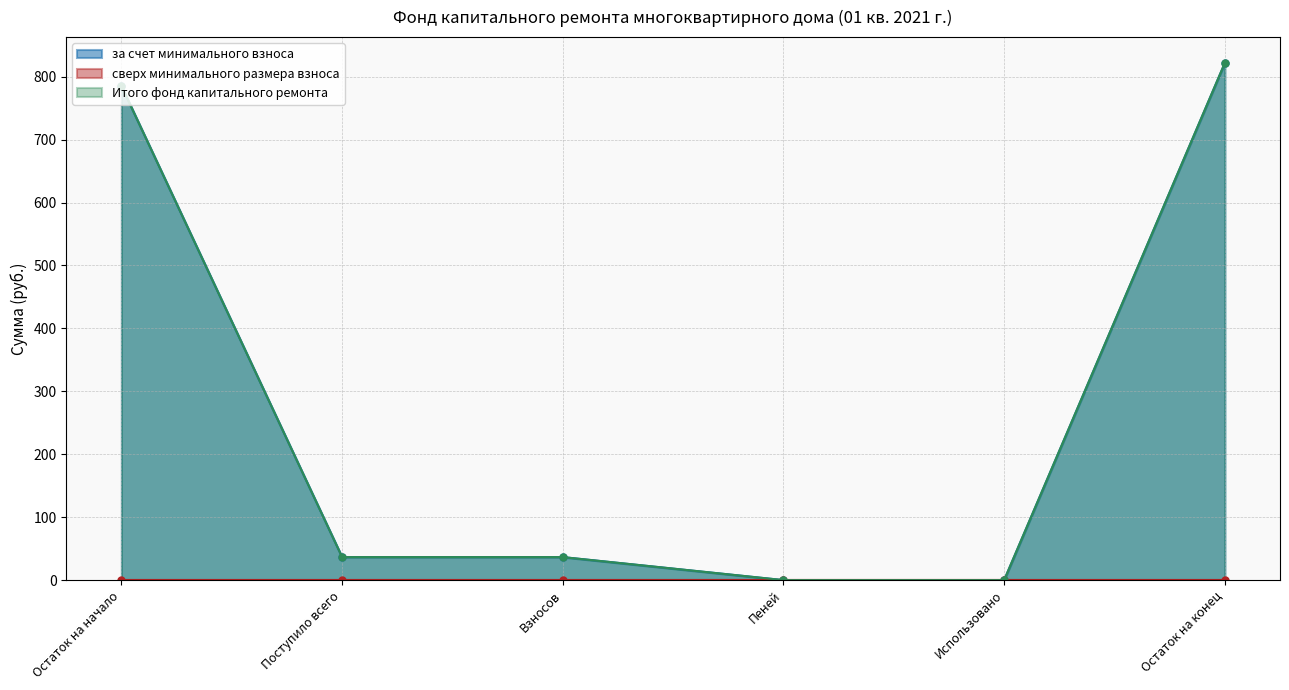

Between Пеней and Использовано, which series saw the biggest shift?

за счет минимального взноса